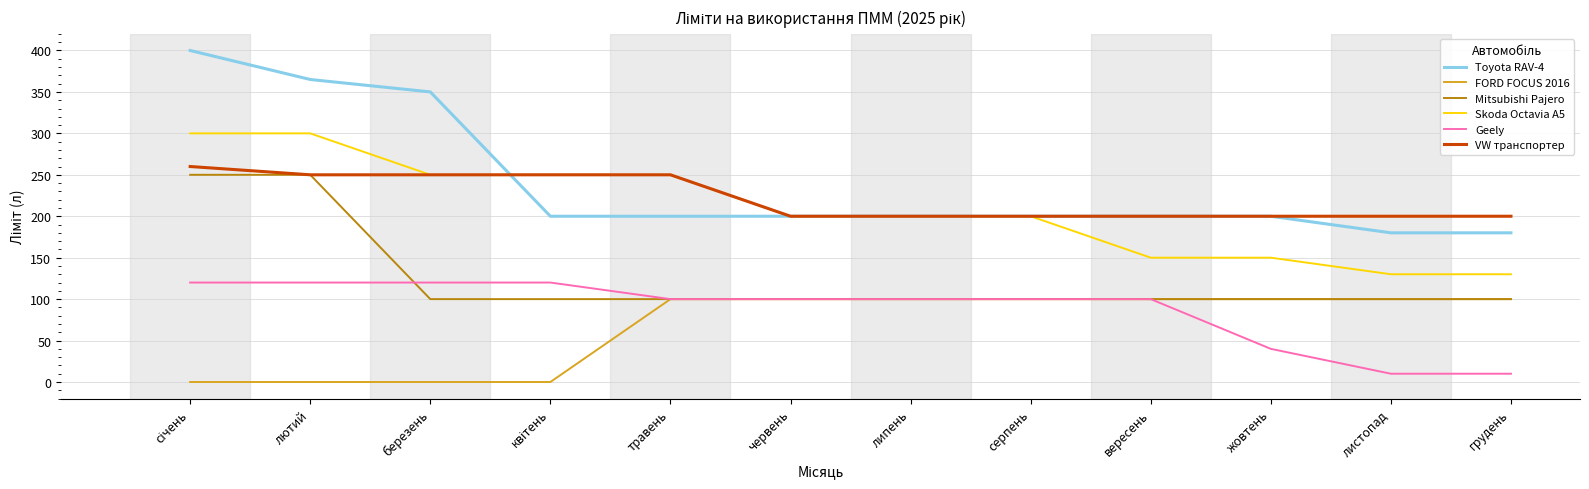

How many lines are shown in the chart?

6